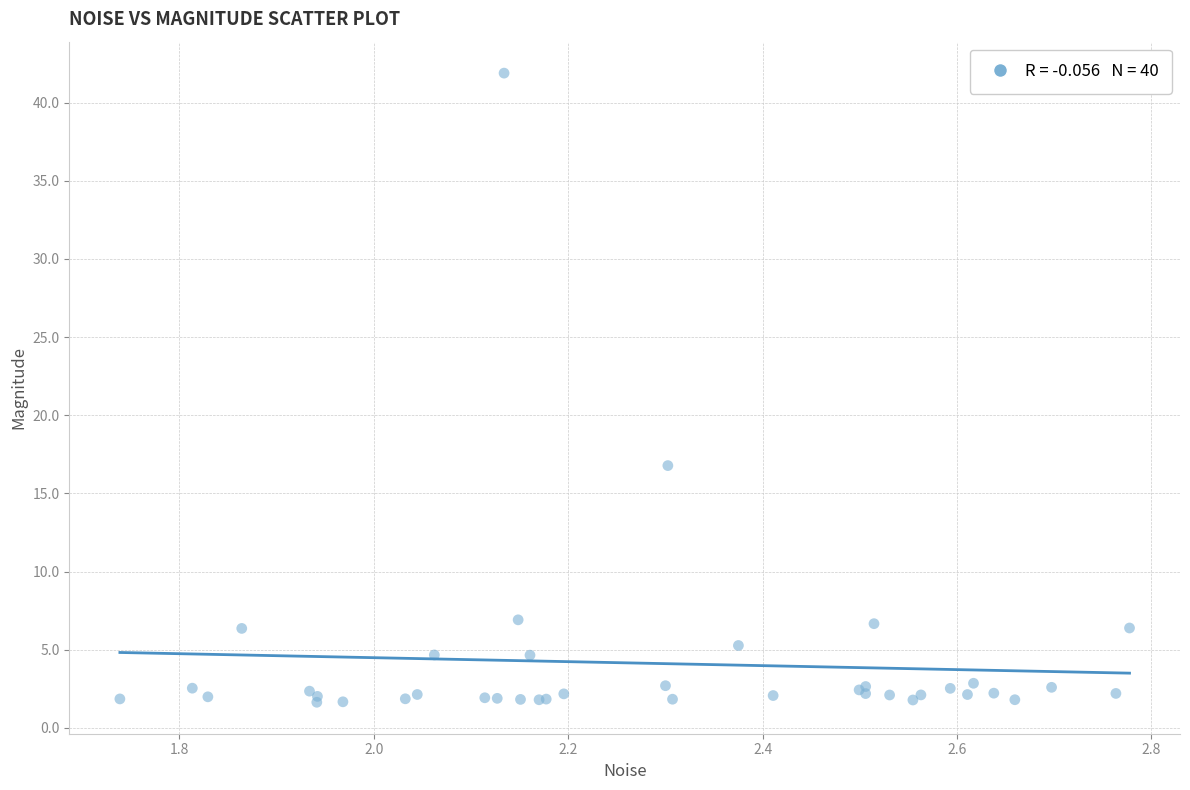

What Y value in the scatter plot is closest to 21?

16.8